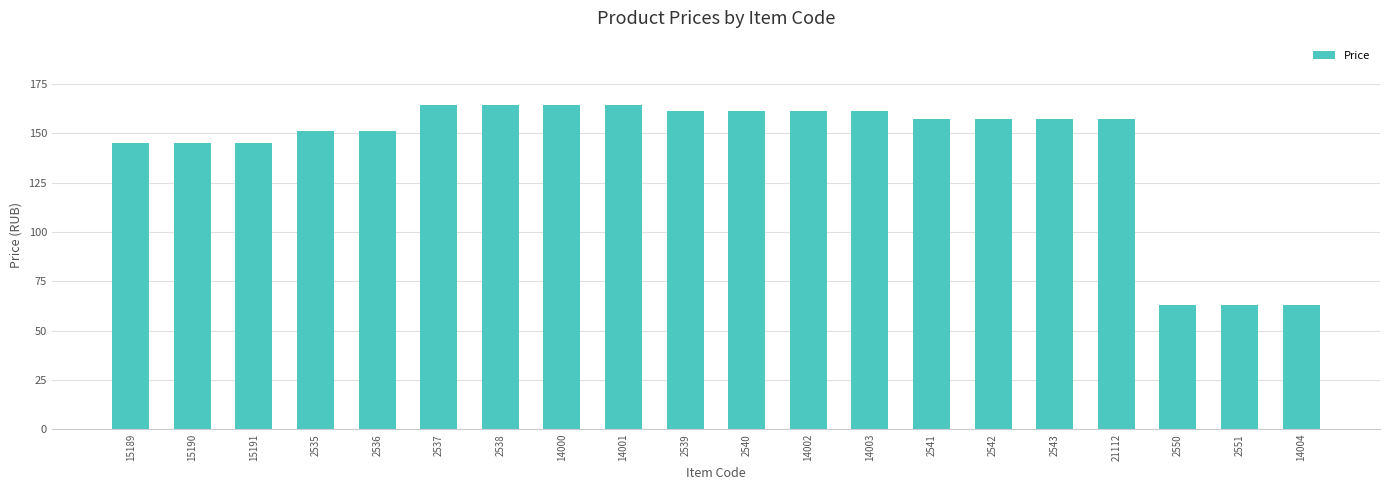

Reading left to right, what are all the values shown in this chart?

145.2	145.2	145.2	151.2	151.2	164.2	164.2	164.2	164.2	161.2	161.2	161.2	161.2	157.2	157.2	157.2	157.2	63.1	63.1	63.1